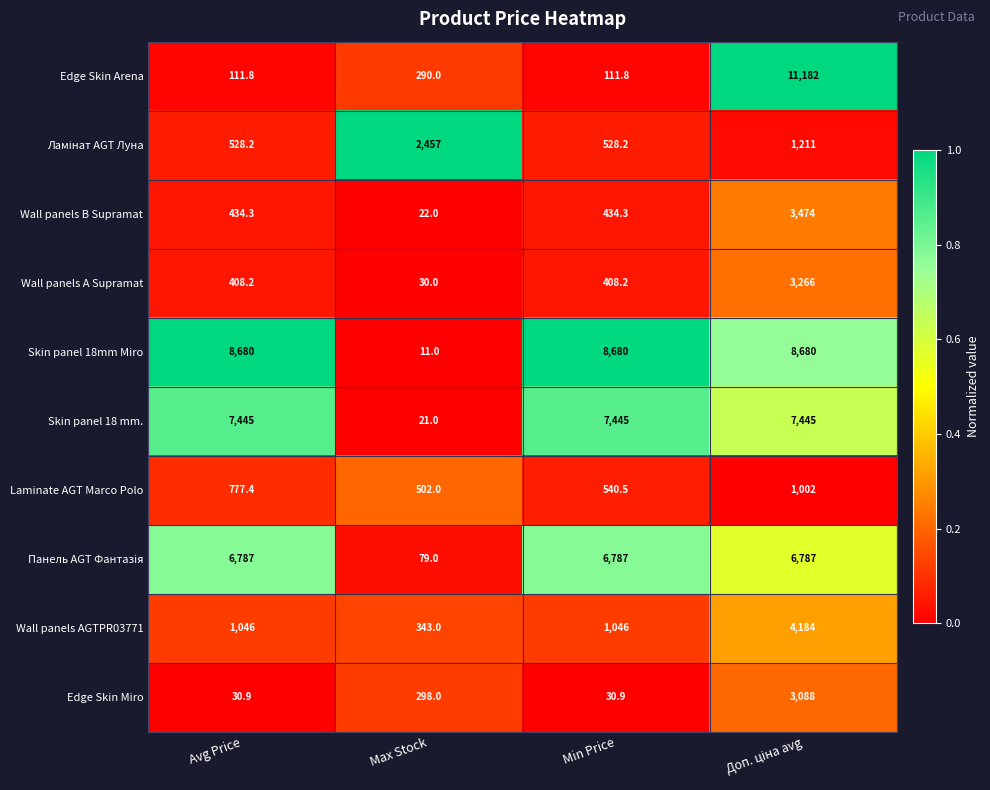

Which series has the largest total across all categories?

Skin panel 18mm Miro